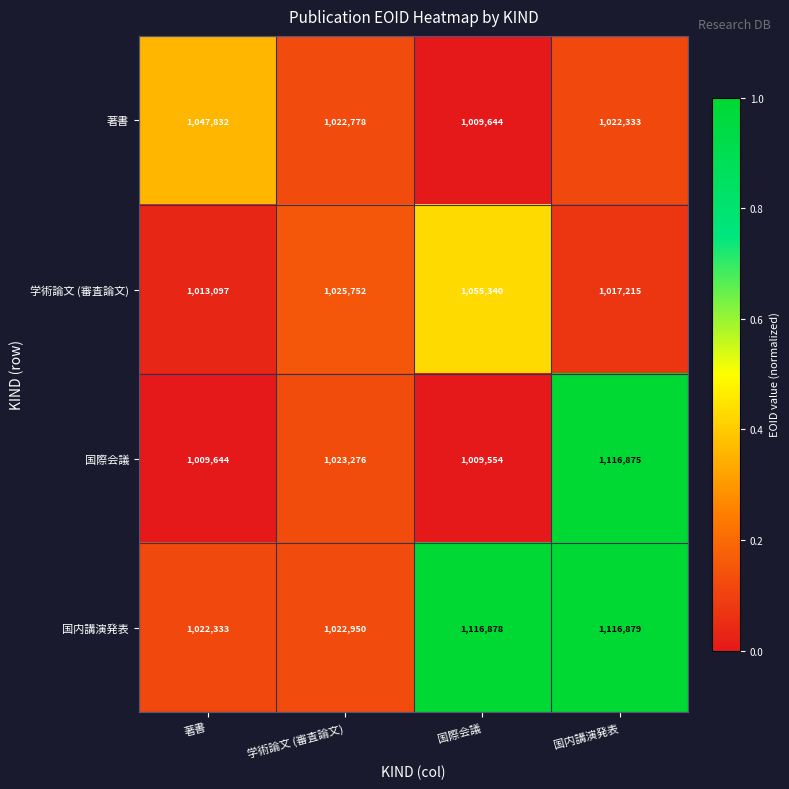

Reading left to right, transcribe all the data shown in this chart.

著書: 1047832	1022778	1009644	1022333
学術論文 (審査論文): 1013097	1025752	1055340	1017215
国際会議: 1009644	1023276	1009554	1116875
国内講演発表: 1022333	1022950	1116878	1116879